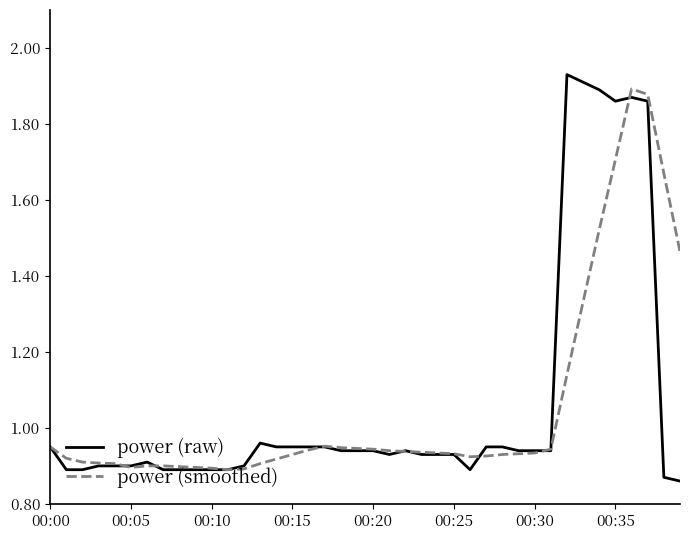

Reading left to right, what are all the values shown in this chart?

power (raw): 0.9	0.9	0.9	0.9	0.9	0.9	0.9	0.9	0.9	0.9	0.9	0.9	0.9	1.0	0.9	0.9	0.9	0.9	0.9	0.9	0.9	0.9	0.9	0.9	0.9	0.9	0.9	0.9	0.9	0.9	0.9	0.9	1.9	1.9	1.9	1.9	1.9	1.9	0.9	0.9
power (smoothed): 0.9	0.9	0.9	0.9	0.9	0.9	0.9	0.9	0.9	0.9	0.9	0.9	0.9	0.9	0.9	0.9	0.9	1.0	0.9	0.9	0.9	0.9	0.9	0.9	0.9	0.9	0.9	0.9	0.9	0.9	0.9	0.9	1.1	1.3	1.5	1.7	1.9	1.9	1.7	1.5